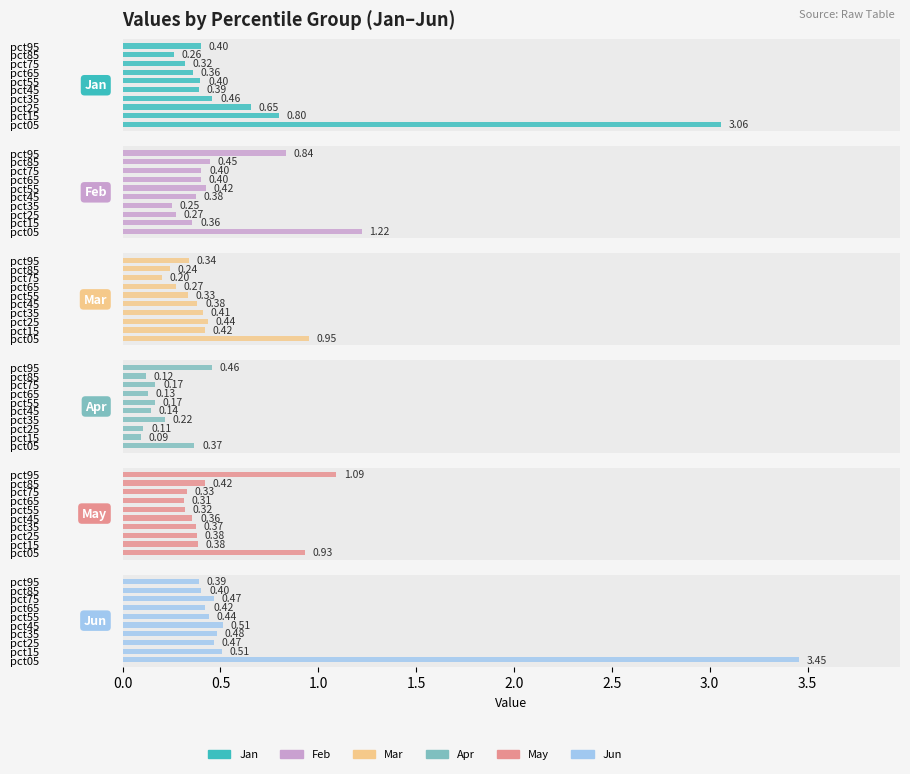

What is the difference between the second highest and second lowest values in the Mar series?

0.2